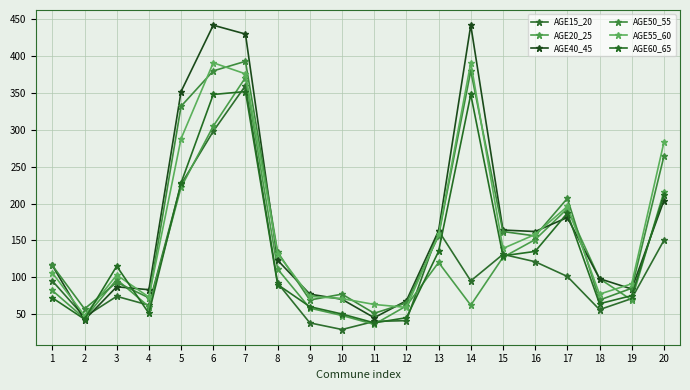

What is the spread (max minus min) of values at 16?

41